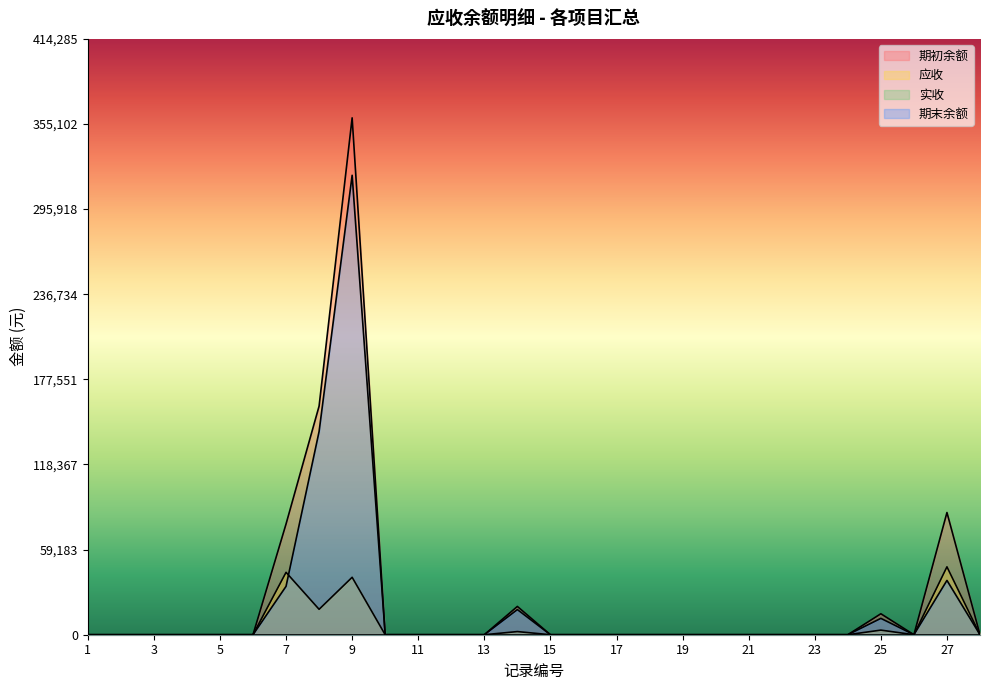

What is the highest value of the 期初余额 series?

359379.0